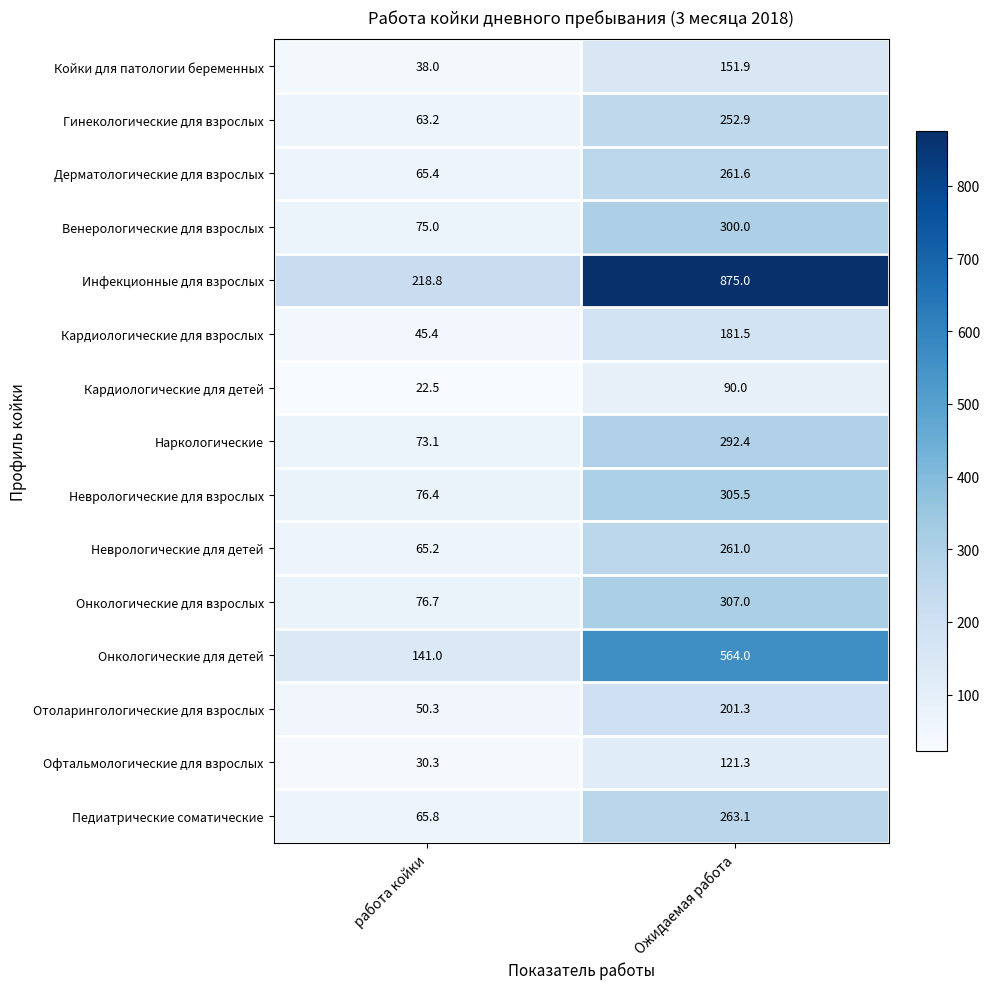

What is the average value of the Педиатрические соматические series?

164.5